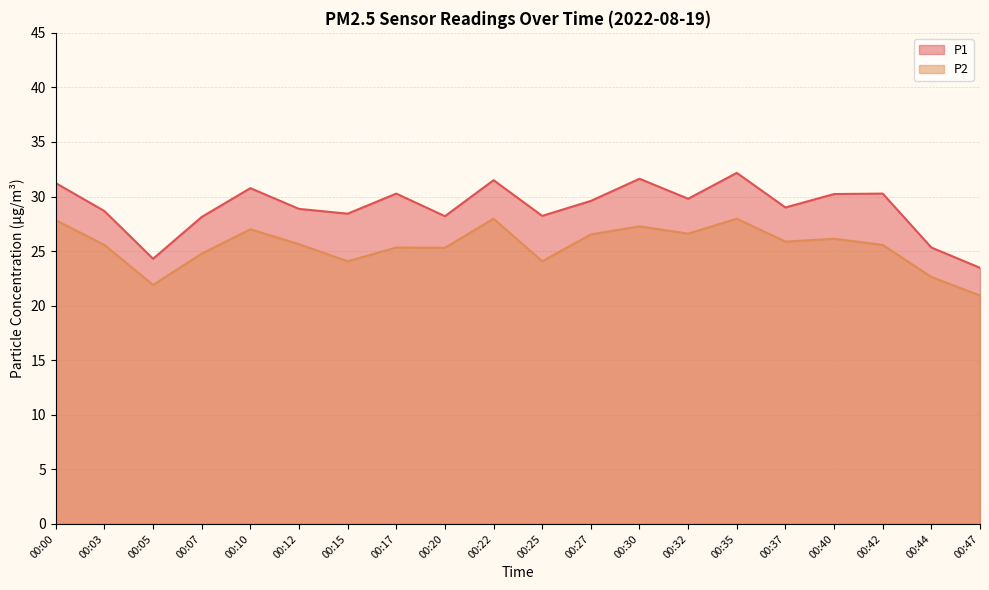

Reading left to right, transcribe all the data shown in this chart.

P1: 31.2	28.7	24.3	28.1	30.8	28.9	28.4	30.3	28.2	31.5	28.2	29.6	31.6	29.8	32.2	29.0	30.2	30.3	25.3	23.5
P2: 27.8	25.6	21.9	24.8	27.0	25.6	24.1	25.3	25.3	28.0	24.1	26.5	27.3	26.6	28.0	25.9	26.1	25.6	22.6	20.9